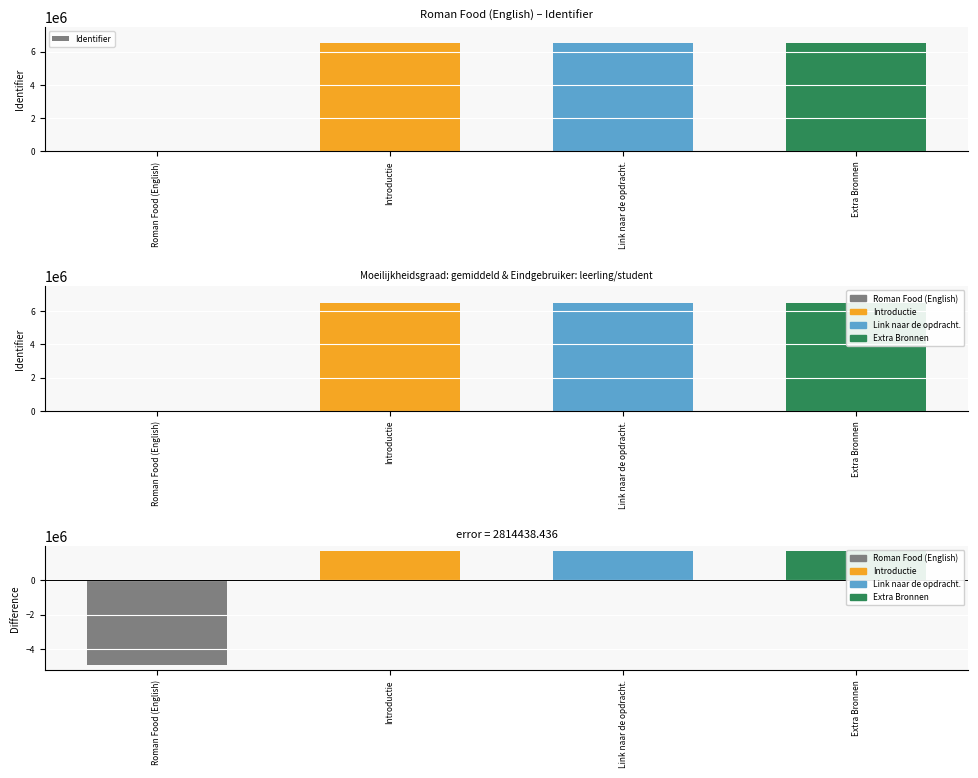

What is the label of the 1st bar from the left?

Roman Food (English)